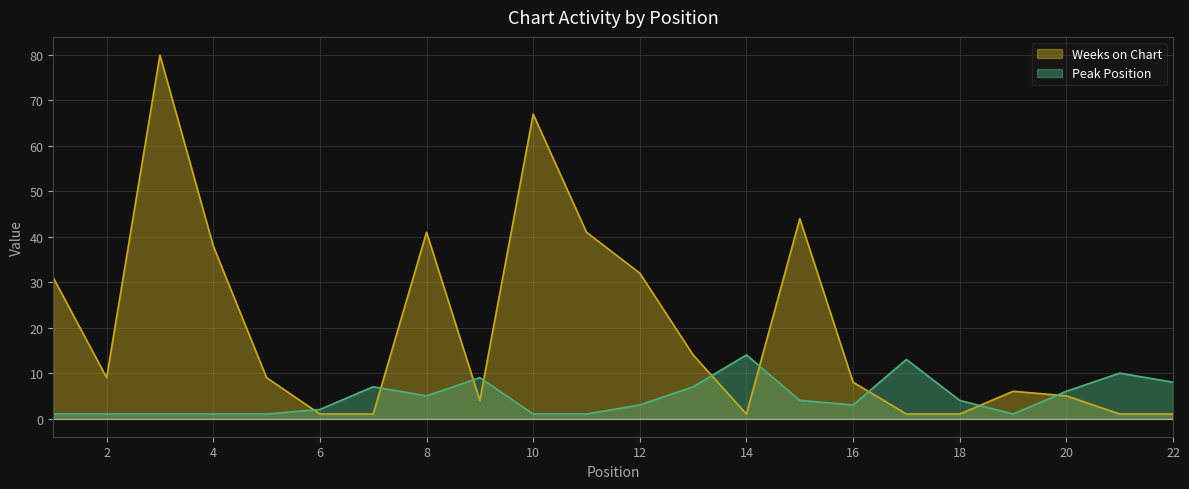

At which label does Peak Position first exceed 4?

7